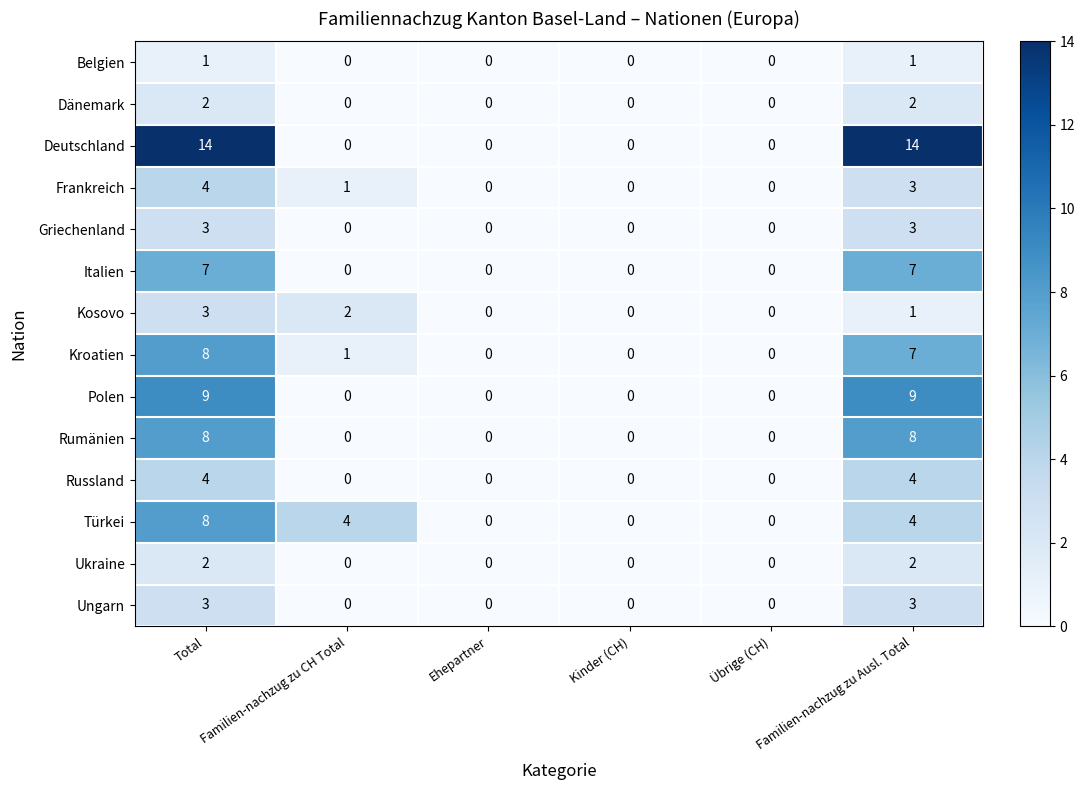

What is the maximum value shown in the chart?

14